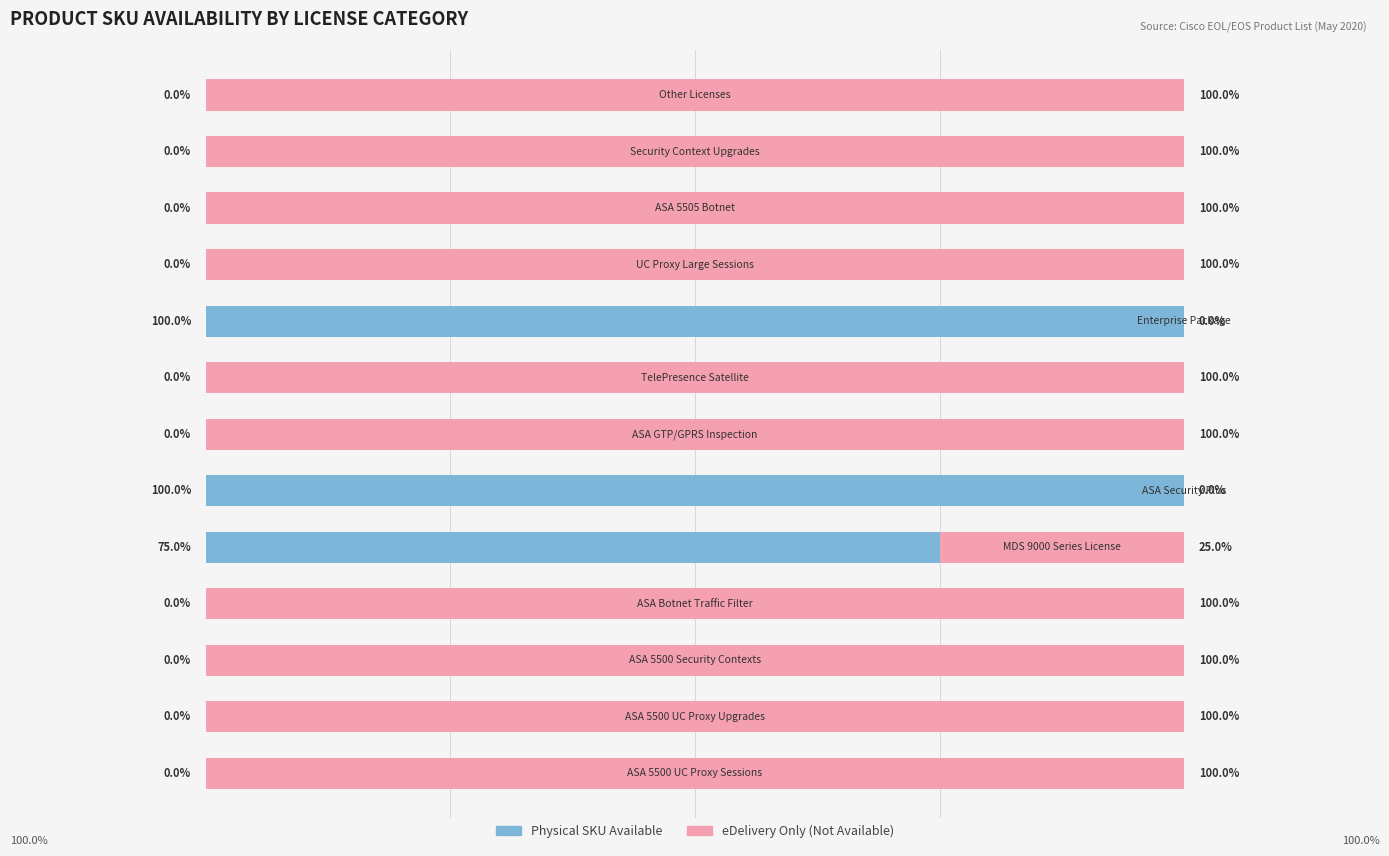

Count the number of data series in this chart.

2